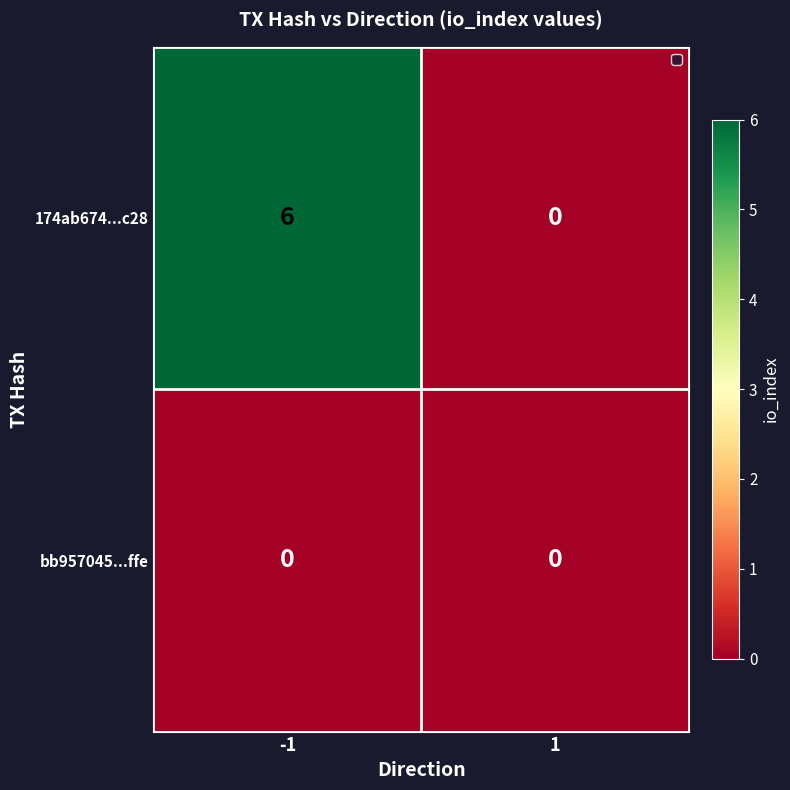

Rank the series by their average value, from lowest to highest.

bb957045...ffe, 174ab674...c28